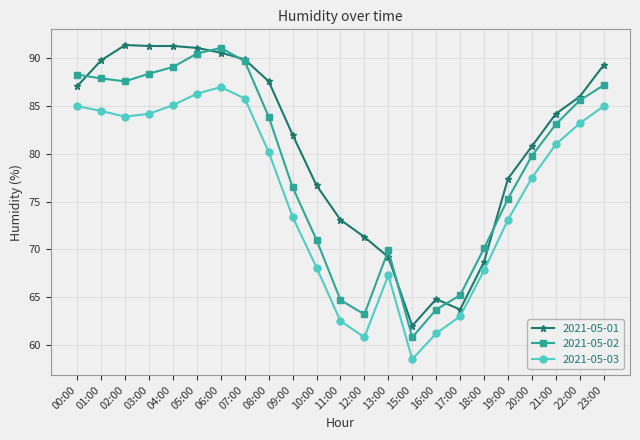

What is the lowest value of the 2021-05-03 series?

58.5